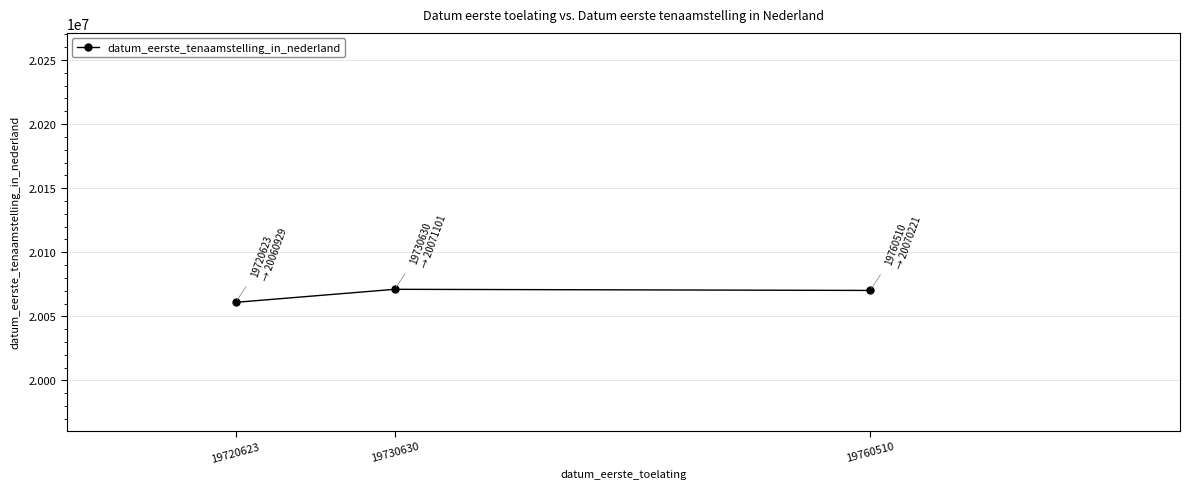

The value at 19760510 is 11944674. True or false?

False